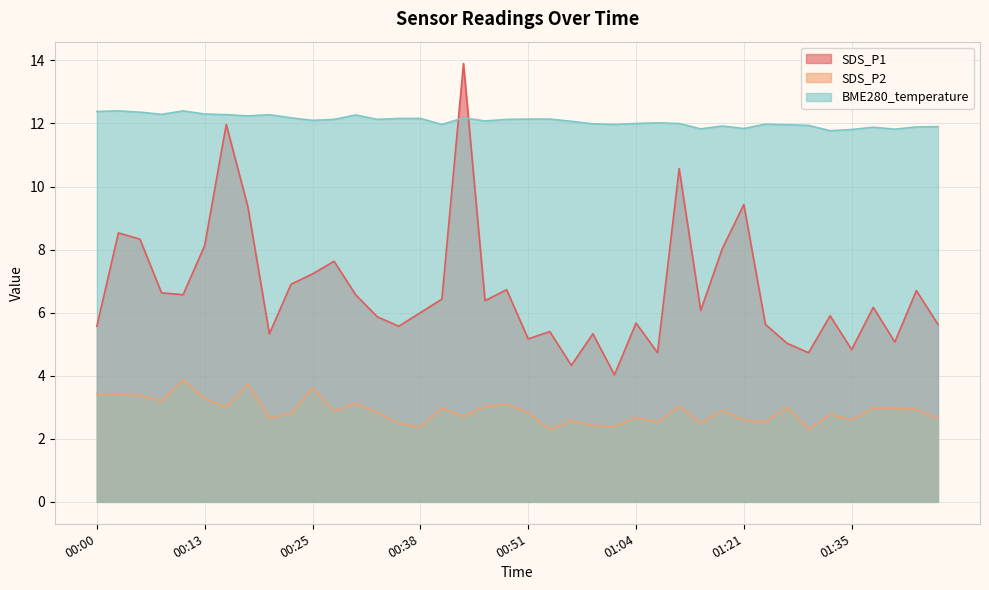

How many distinct data groups are displayed?

3